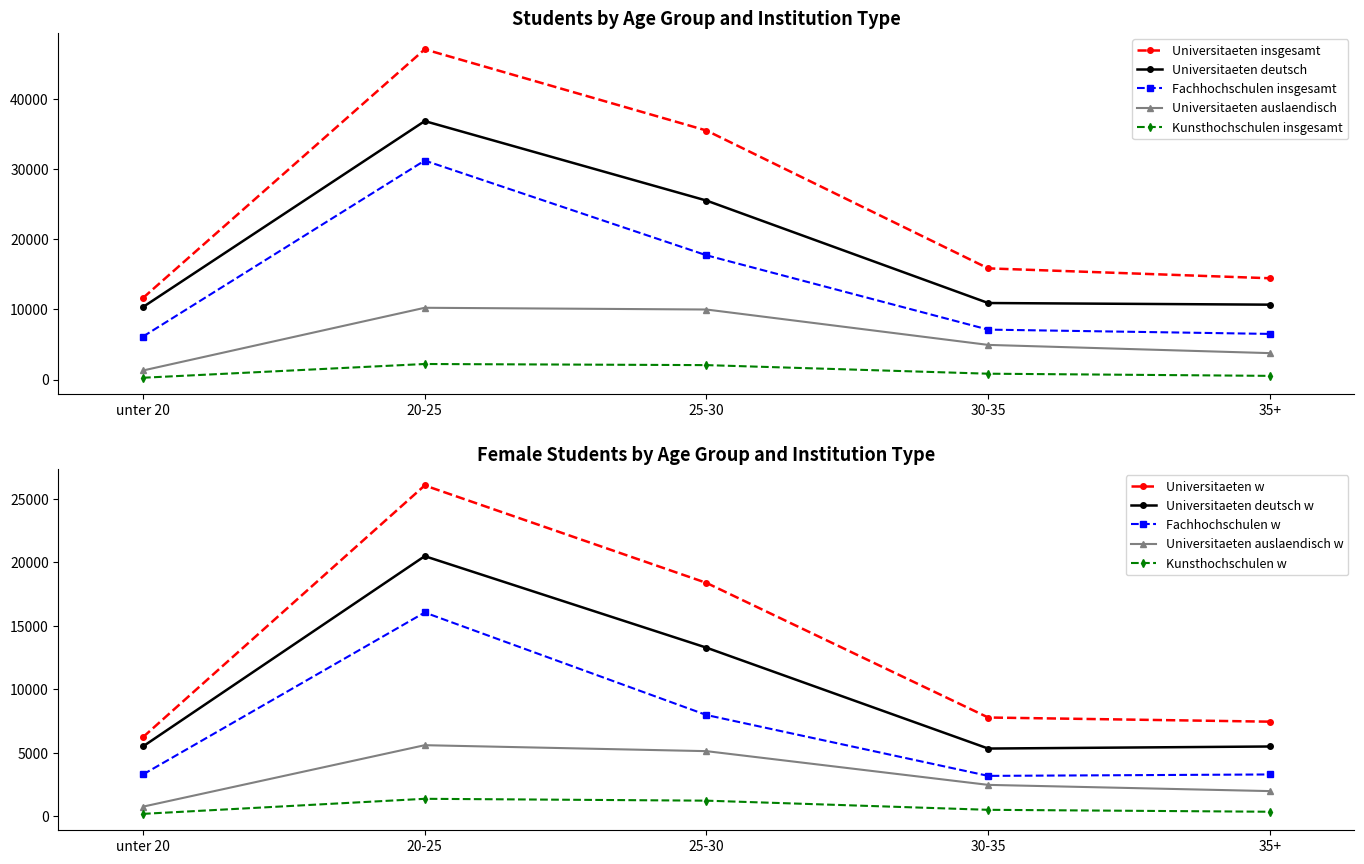

True or false: Universitaeten_insgesamt has more than 0 interior local peaks.

True